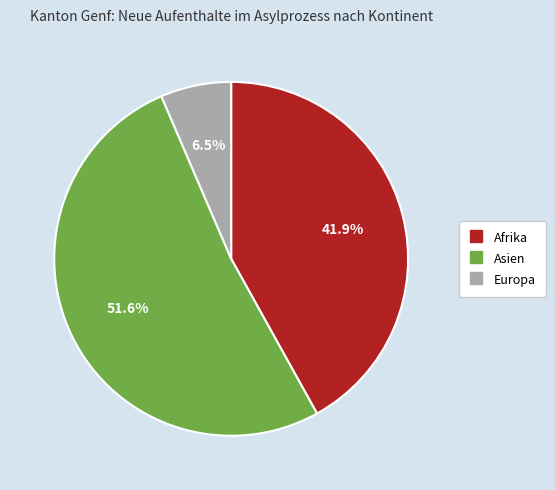

To the nearest percent, what is the average slice percentage?

33%